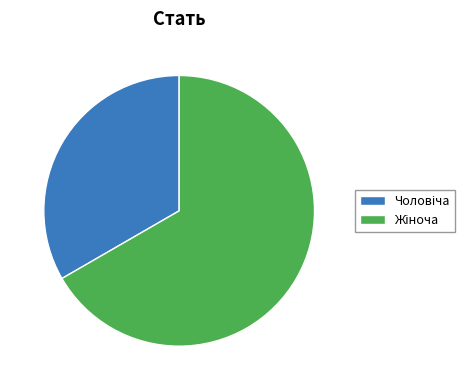

Is there any slice that represents more than half of the pie?

Yes